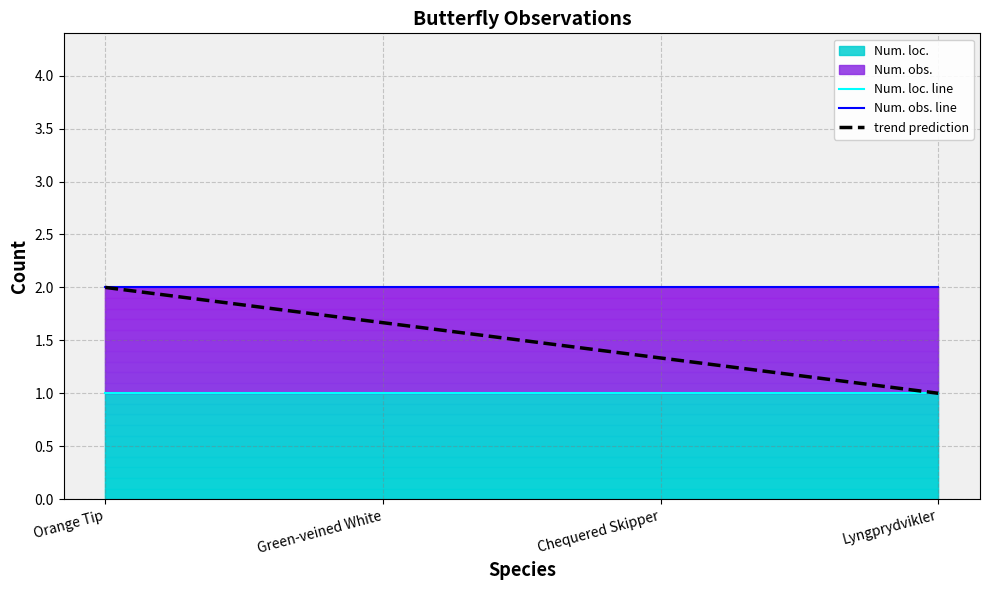

What is the label of the 2nd point from the left?

Green-veined White